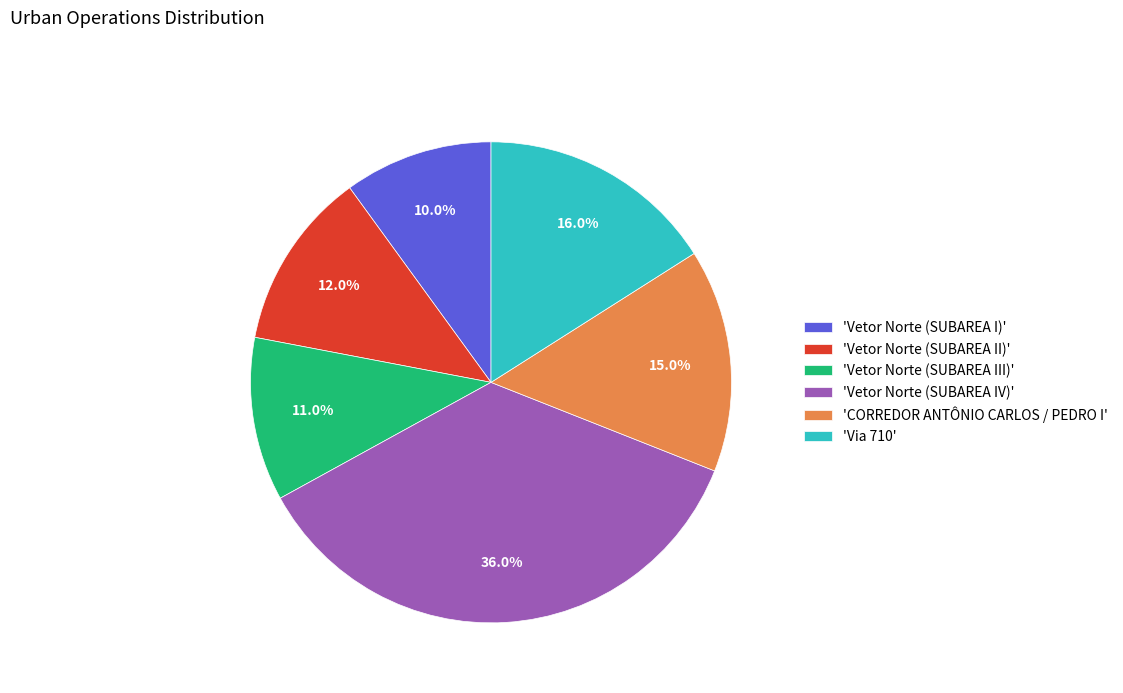

Approximately how many times larger is the value at 'Via 710' compared to 'Vetor Norte (SUBAREA III)'?

1.5